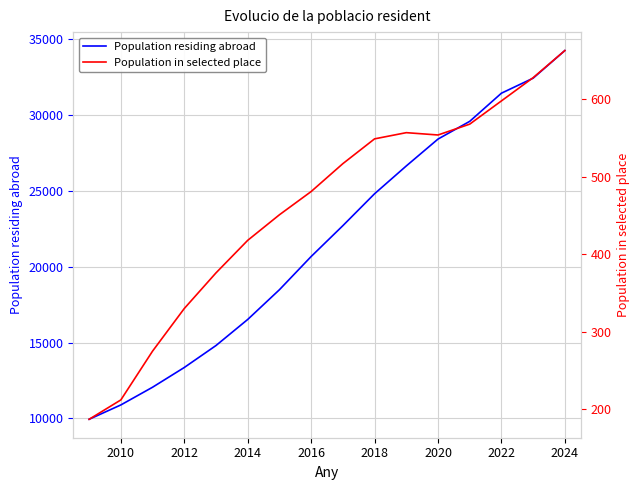

How many lines are shown in the chart?

2